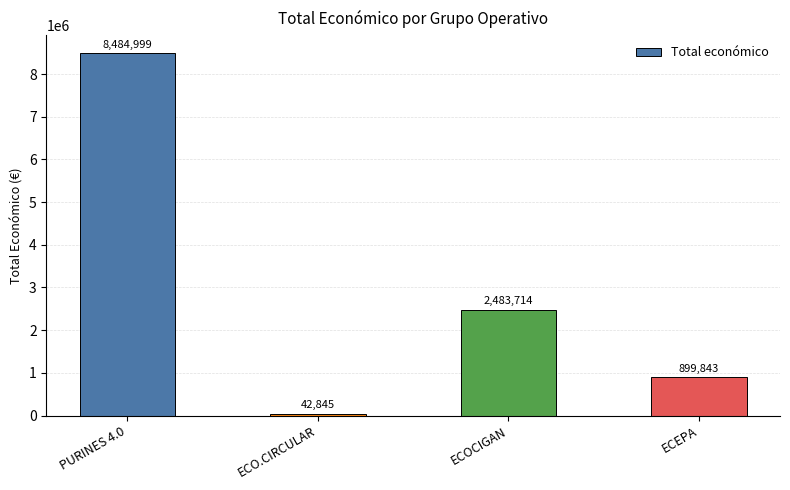

At which label is the value closest to 4263922?

ECOCIGAN